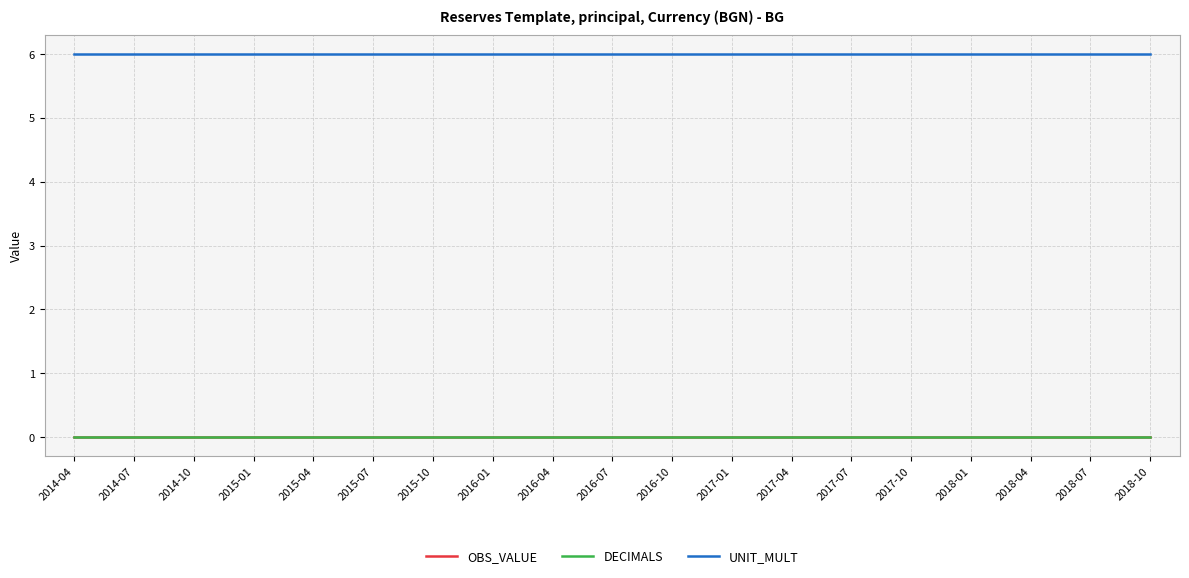

Which series has the widest spread of values?

OBS_VALUE